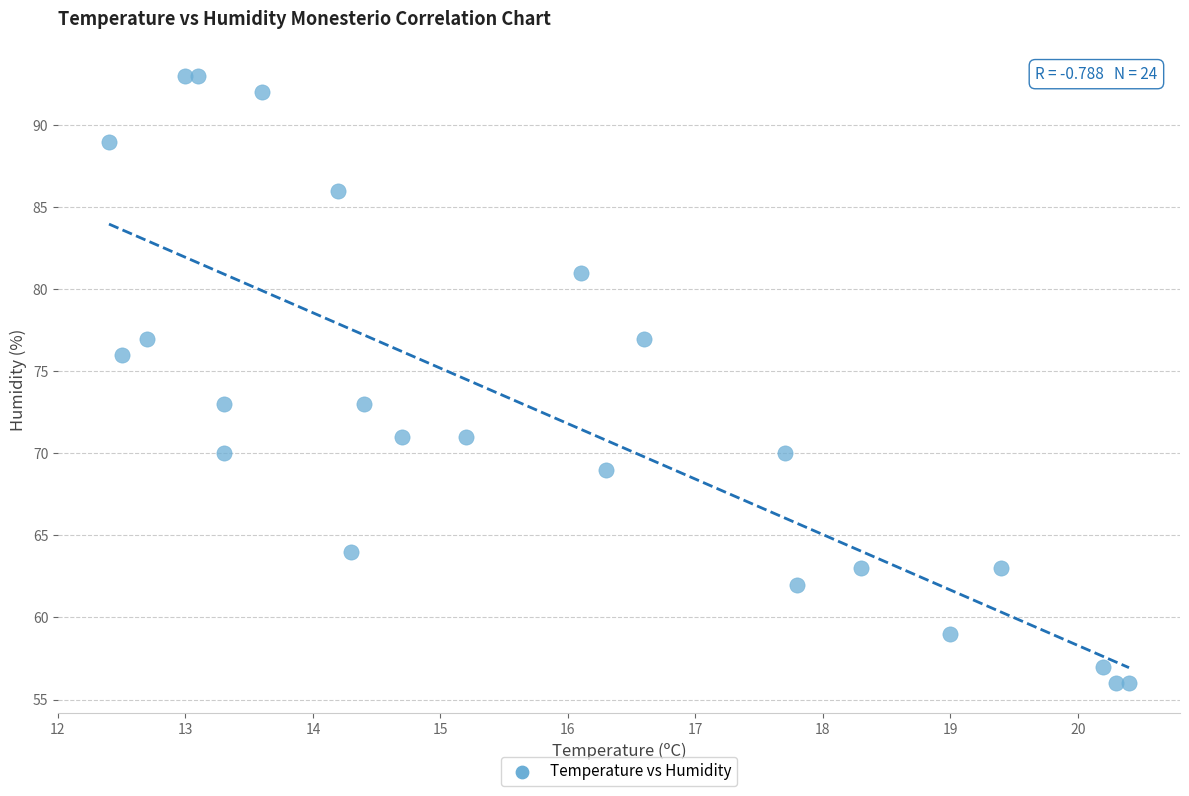

What is the range of Y values (max minus min)?

37